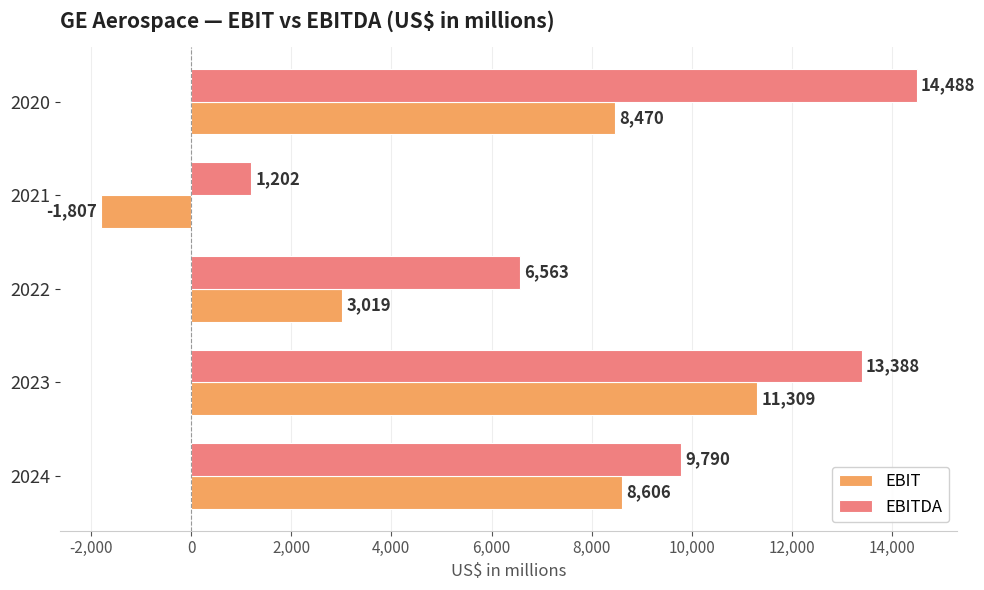

What is the sum of the EBITDA values at 2023 and 2021?

14590